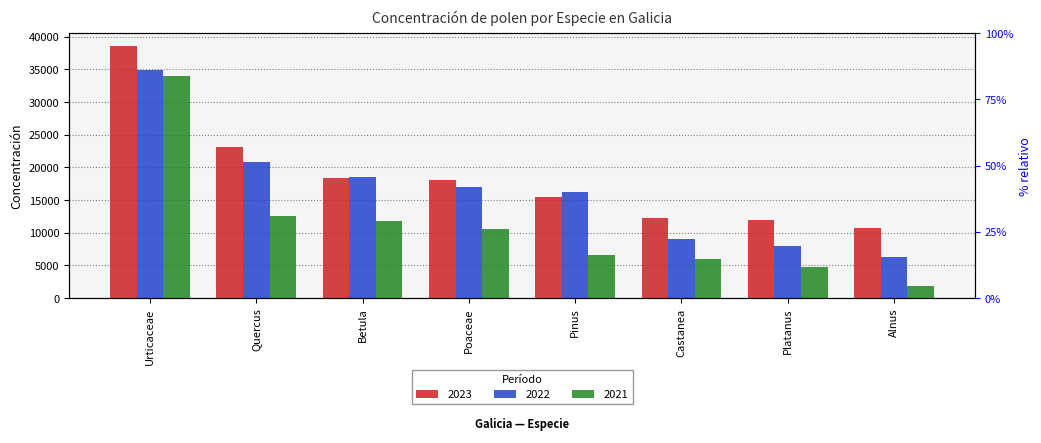

Where is 2022 nearest to the value 20545?

Quercus